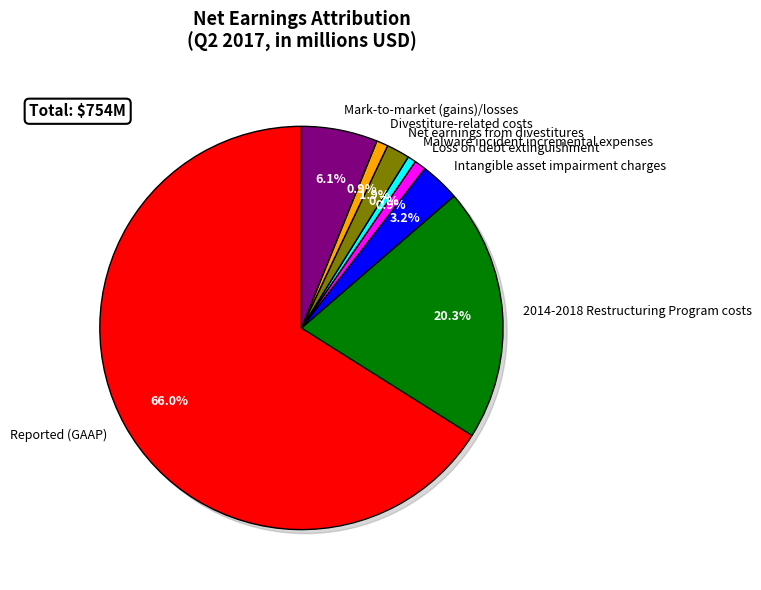

Combined, do 2014-2018 Restructuring Program costs and Intangible asset impairment charges account for over 50%?

No